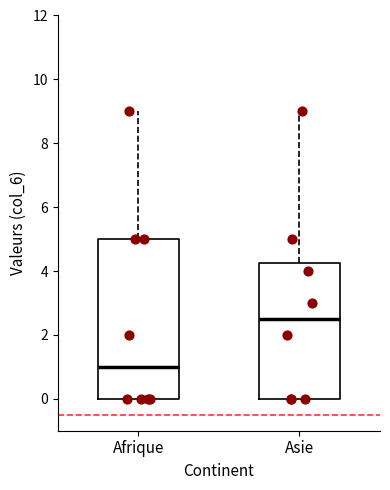

Which box's median line is the highest?

Asie